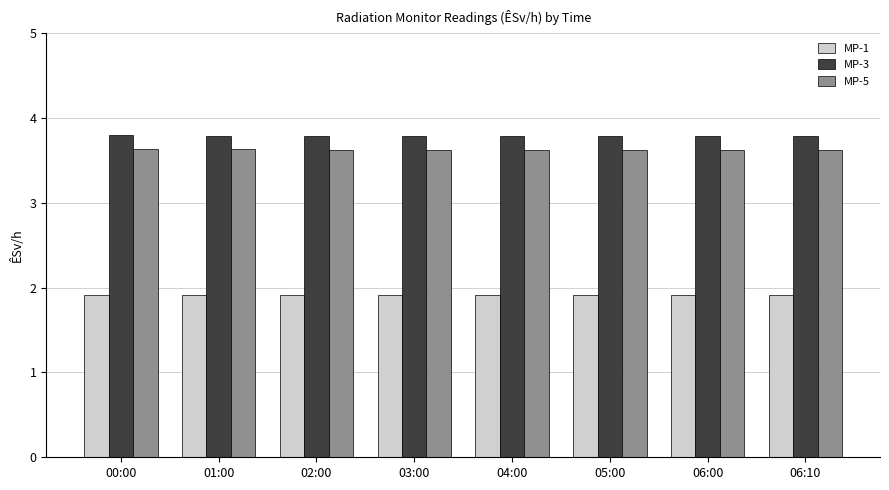

What is the spread (max minus min) of values at 05:00?

1.9